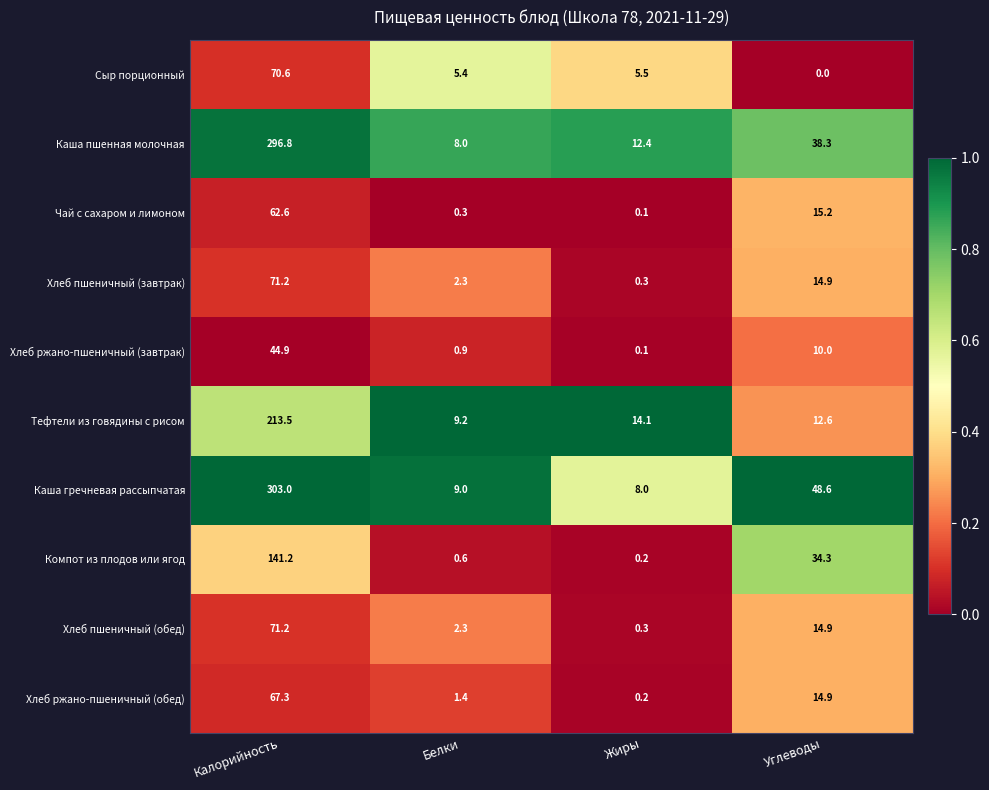

Is it true that Хлеб ржано-пшеничный (обед) equals 3.6 at Углеводы?

False